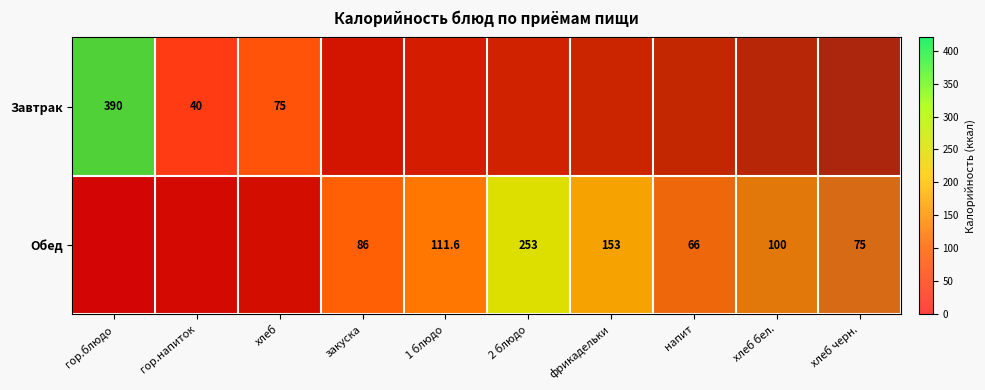

Which has a higher value, хлеб or хлеб черн.?

хлеб черн.